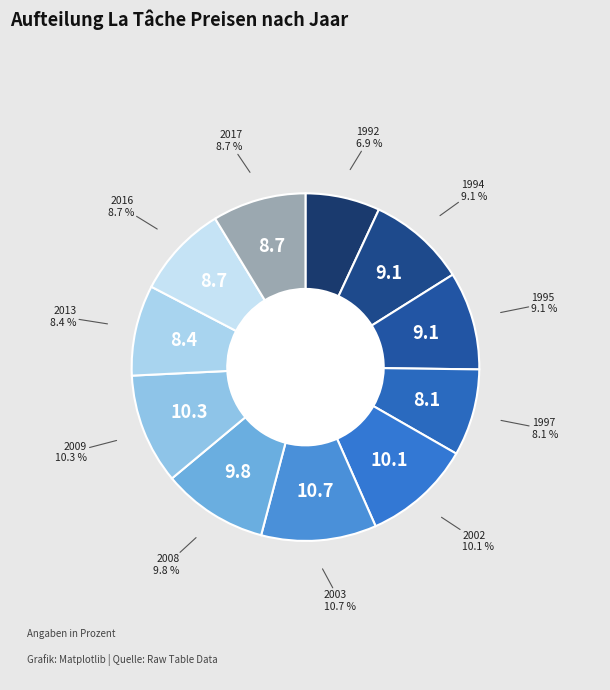

How many segments does this pie chart have?

11